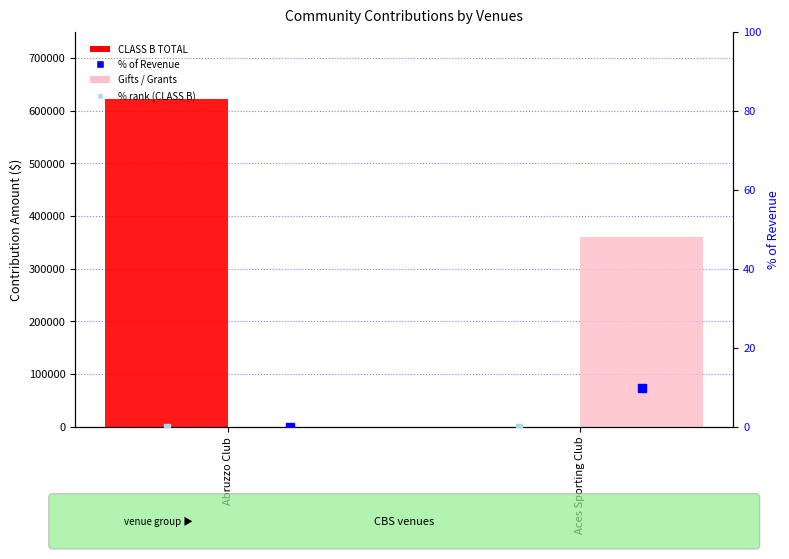

Which series has the largest total across all categories?

CLASS B TOTAL